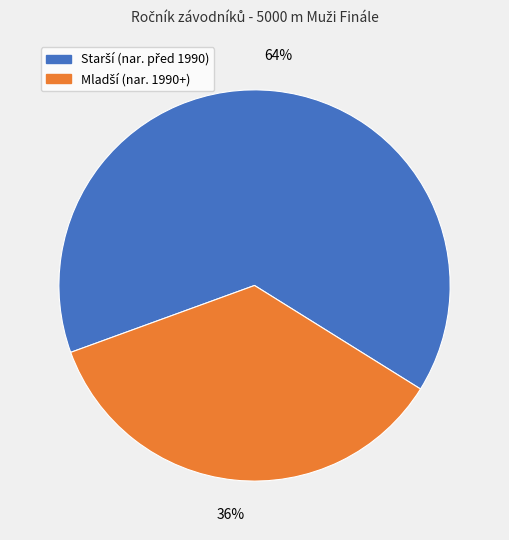

Does any single category account for the majority?

Yes